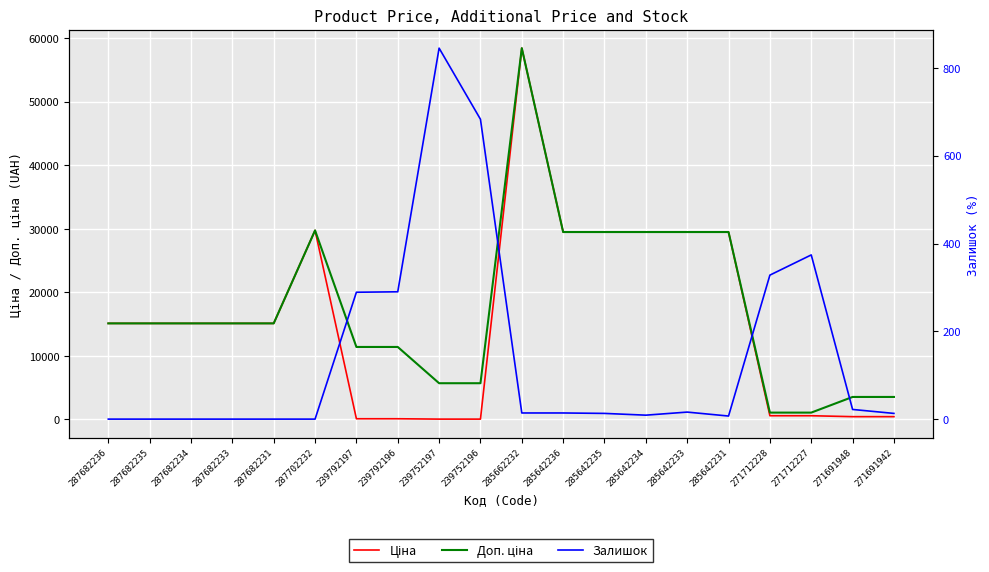

Reading left to right, what are all the values shown in this chart?

Ціна: 287682236=15120.0	287682235=15120.0	287682234=15120.0	287682233=15120.0	287682231=15120.0	287702232=29747.2	239792197=114.1	239792196=114.1	239752197=57.0	239752196=57.0	285662232=58426.5	285642236=29491.5	285642235=29491.5	285642234=29491.5	285642233=29491.5	285642231=29491.5	271712228=589.9	271712227=589.9	271691948=443.1	271691942=443.1
Доп. ціна: 287682236=15120.0	287682235=15120.0	287682234=15120.0	287682233=15120.0	287682231=15120.0	287702232=29747.2	239792197=11410.0	239792196=11410.0	239752197=5705.0	239752196=5705.0	285662232=58426.5	285642236=29491.5	285642235=29491.5	285642234=29491.5	285642233=29491.5	285642231=29491.5	271712228=1081.7	271712227=1081.7	271691948=3545.0	271691942=3545.0
Залишок: 287682236=0.0	287682235=0.0	287682234=0.0	287682233=0.0	287682231=0.0	287702232=0.0	239792197=289.0	239792196=290.0	239752197=845.0	239752196=683.0	285662232=14.0	285642236=14.0	285642235=13.0	285642234=9.0	285642233=16.0	285642231=7.0	271712228=328.0	271712227=374.0	271691948=22.0	271691942=13.0